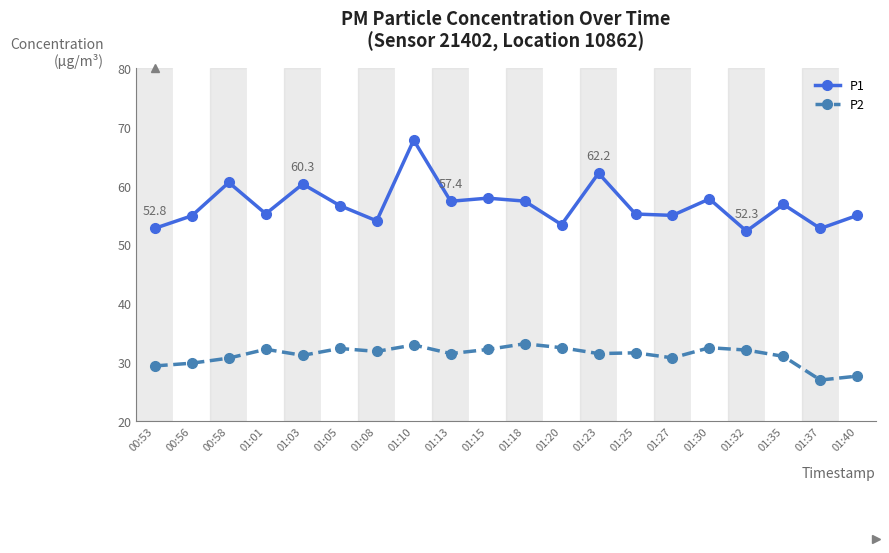

True or false: P1 and P2 cross at least once.

False